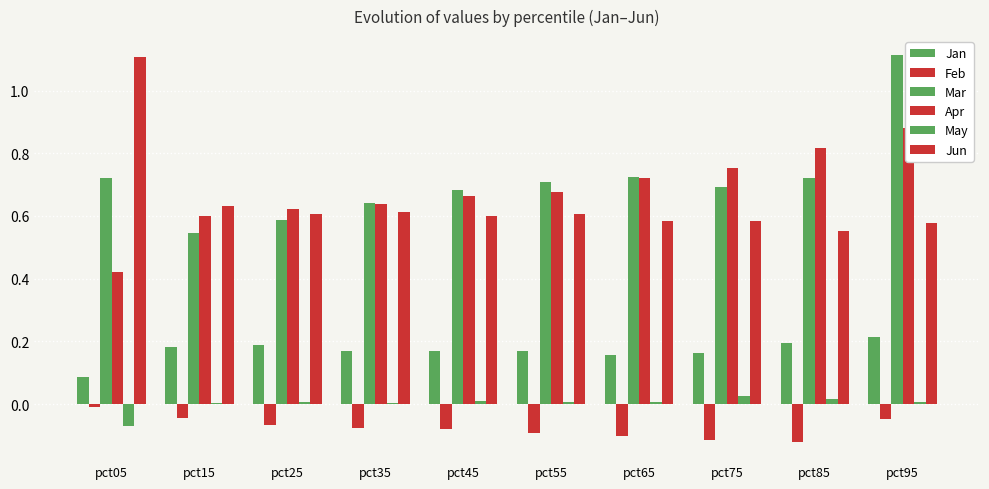

What is the value of the Jan bar at the 8th from the left?

0.2